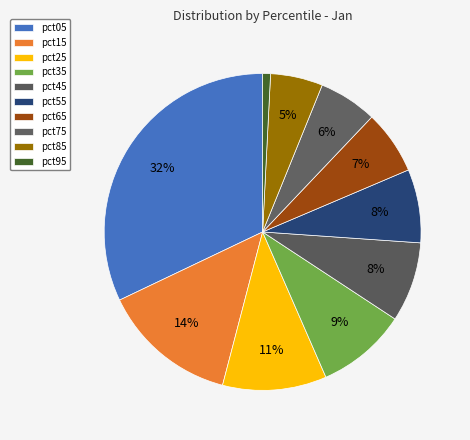

How many segments does this pie chart have?

10